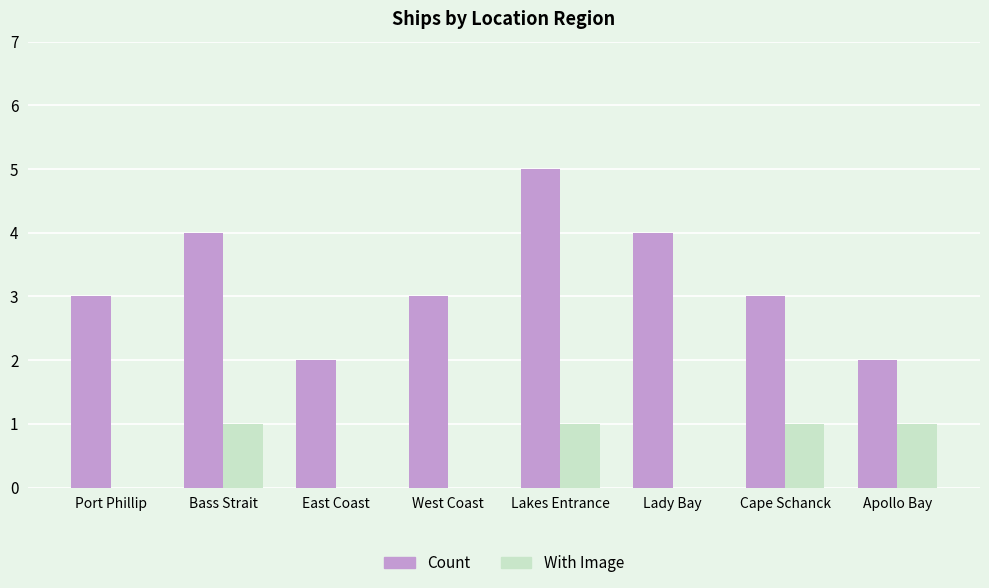

True or false: With Image has a value of 2 at Cape Schanck.

False